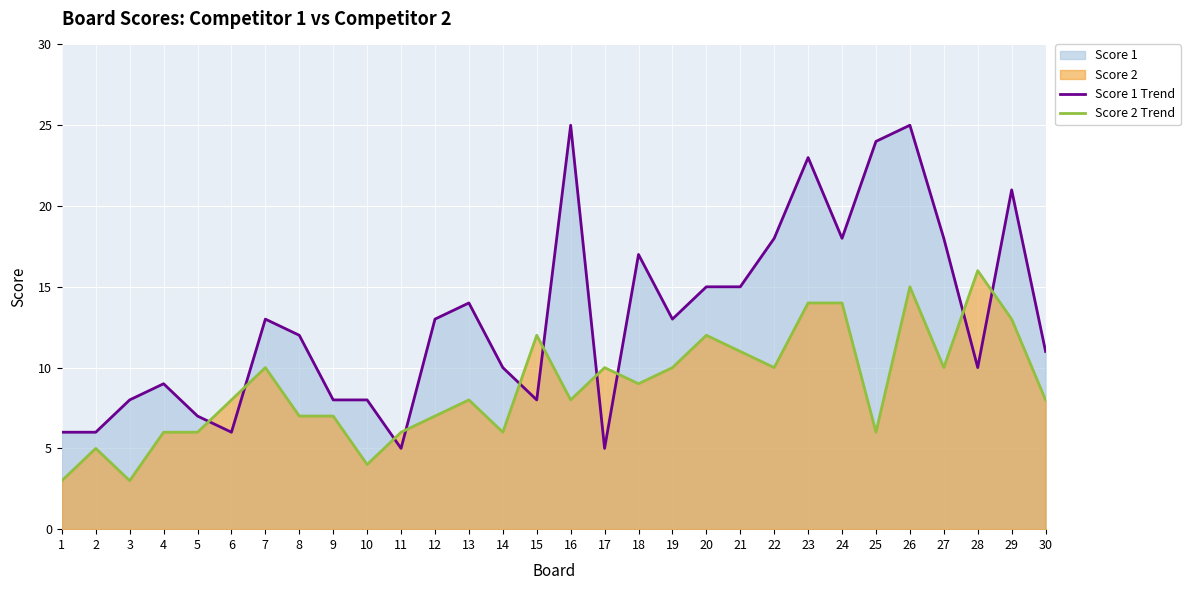

How many interior local valleys does the Score 1 Trend series have?

7